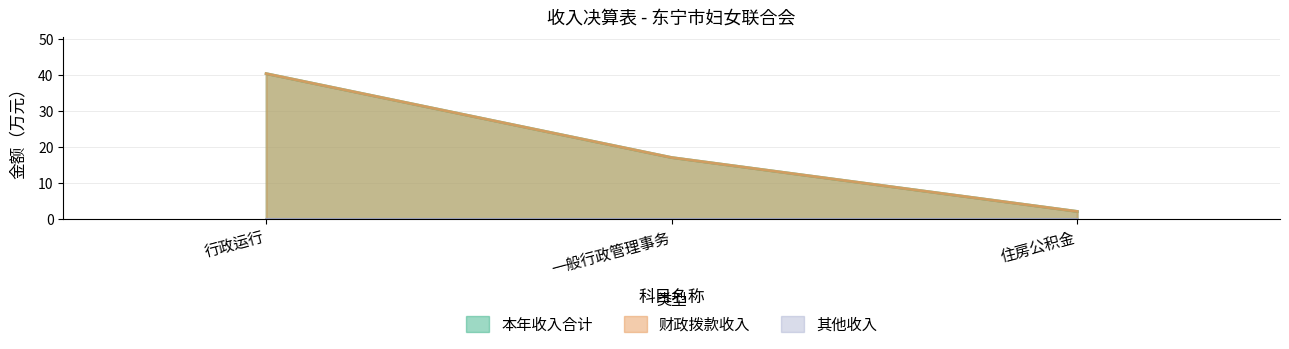

Between 行政运行 and 一般行政管理事务, which series saw the biggest shift?

本年收入合计